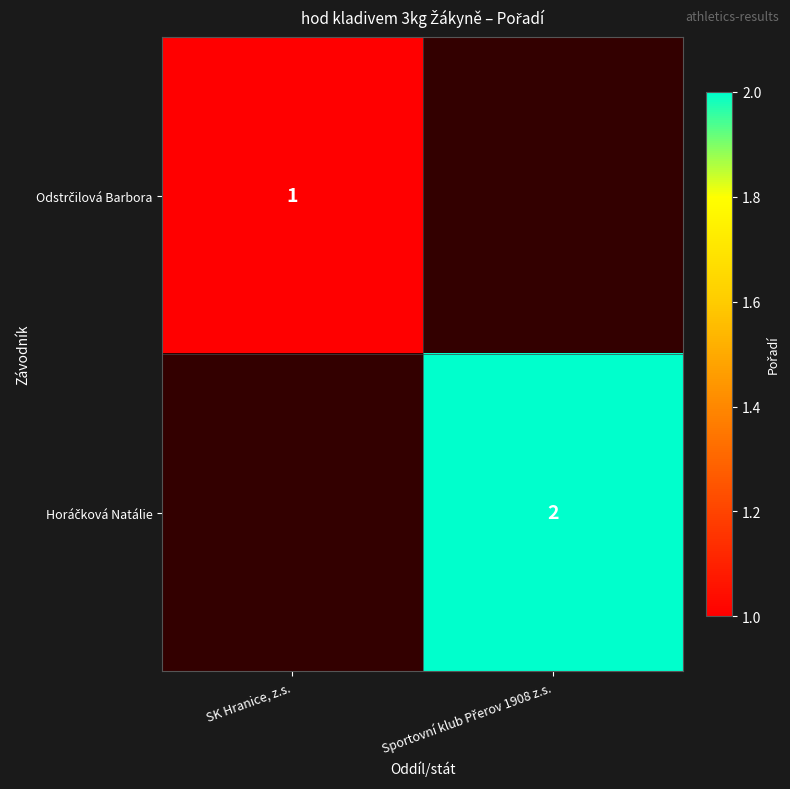

Which series has the widest spread of values?

Odstrčilová Barbora